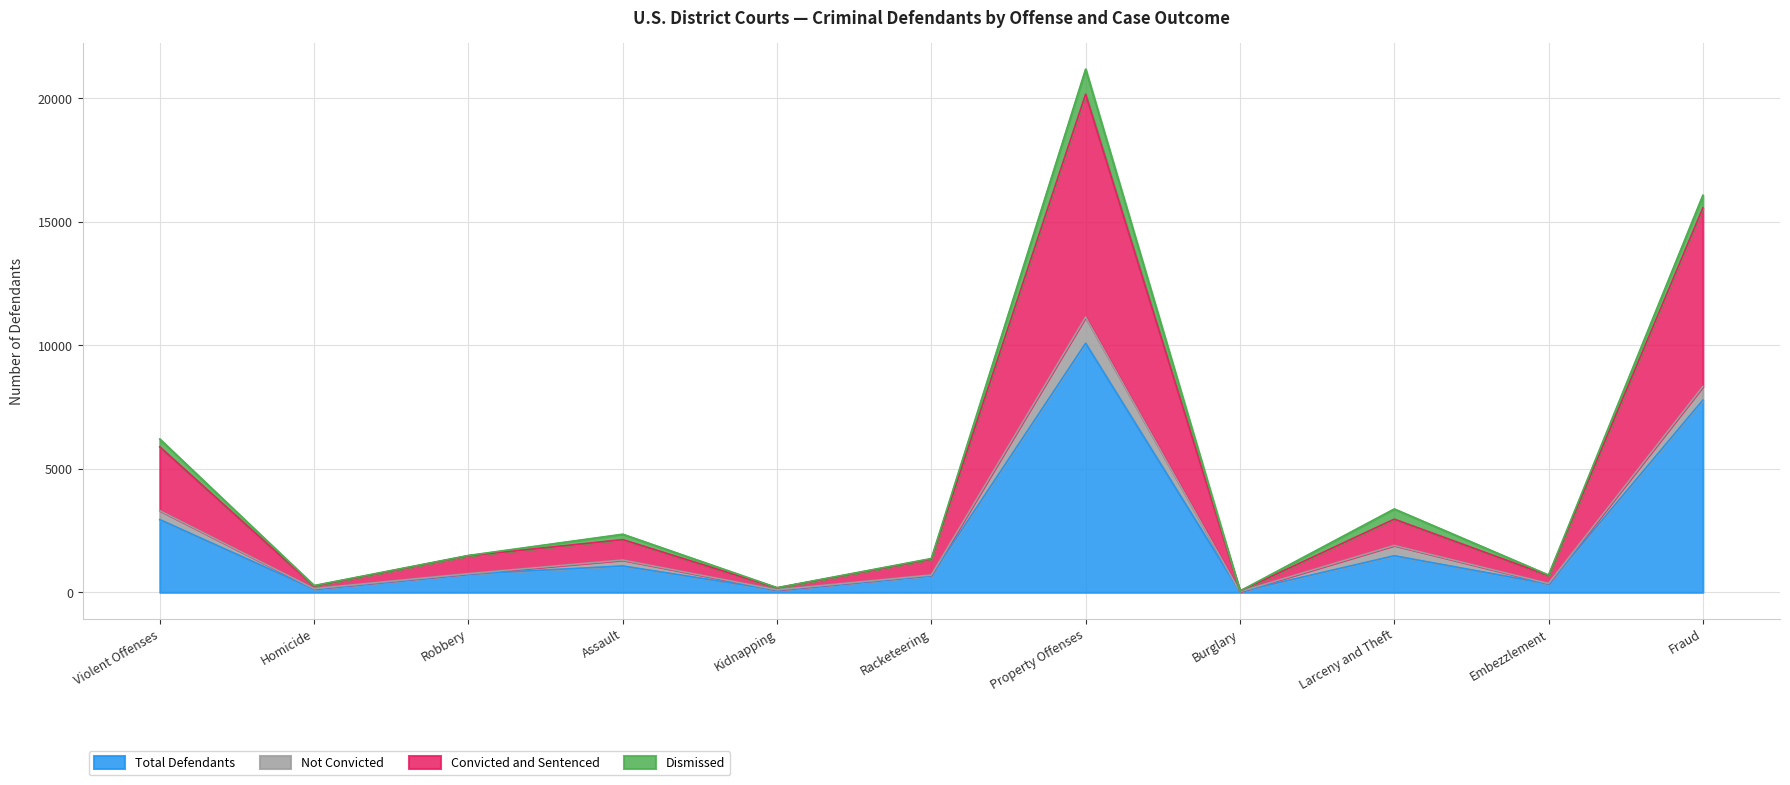

Which category has the highest value in the Total Defendants series?

Property Offenses